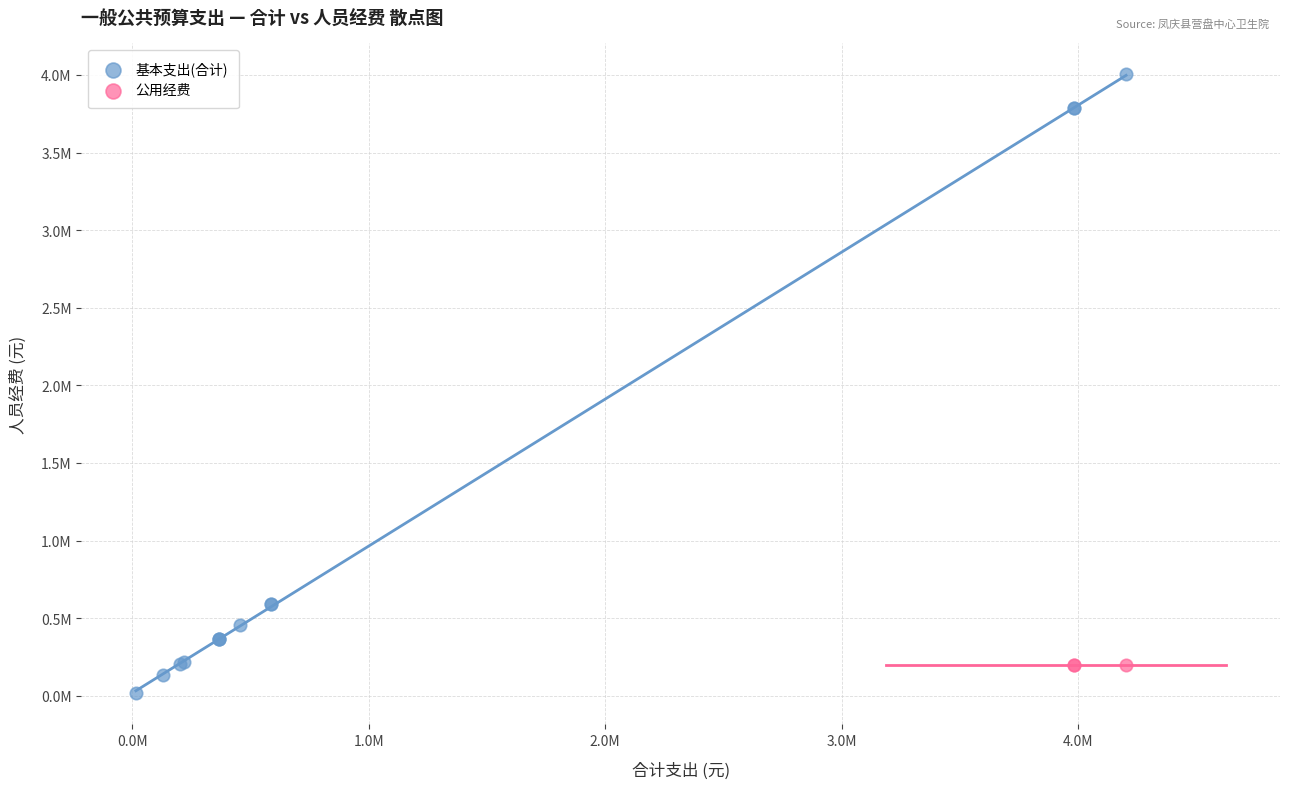

What are all the series names shown in the legend?

基本支出(合计), 公用经费